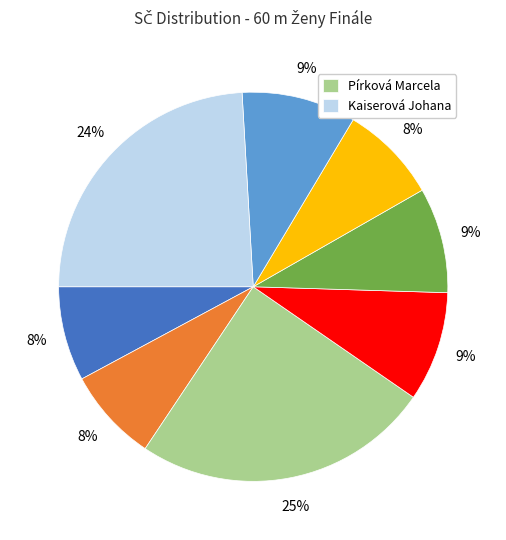

To the nearest percent, what is the difference between the largest and smallest slice percentages?

17%